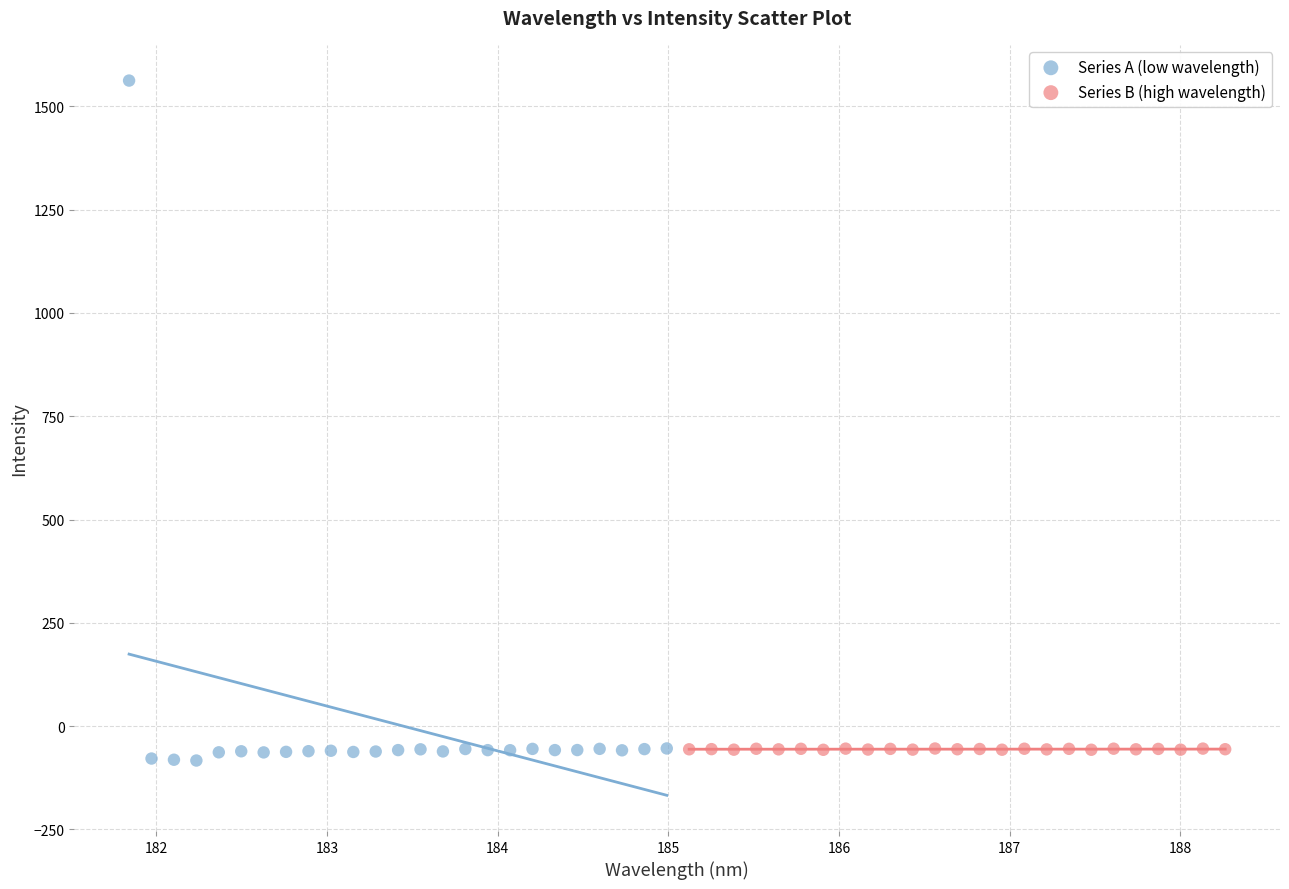

Which series has the widest spread of Y values?

Series A (low wavelength)